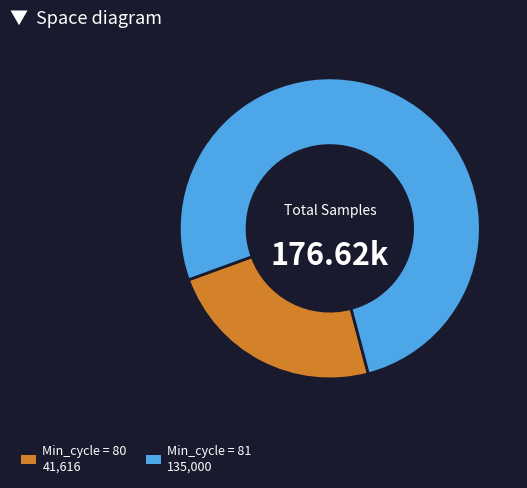

Does any single category account for the majority?

Yes